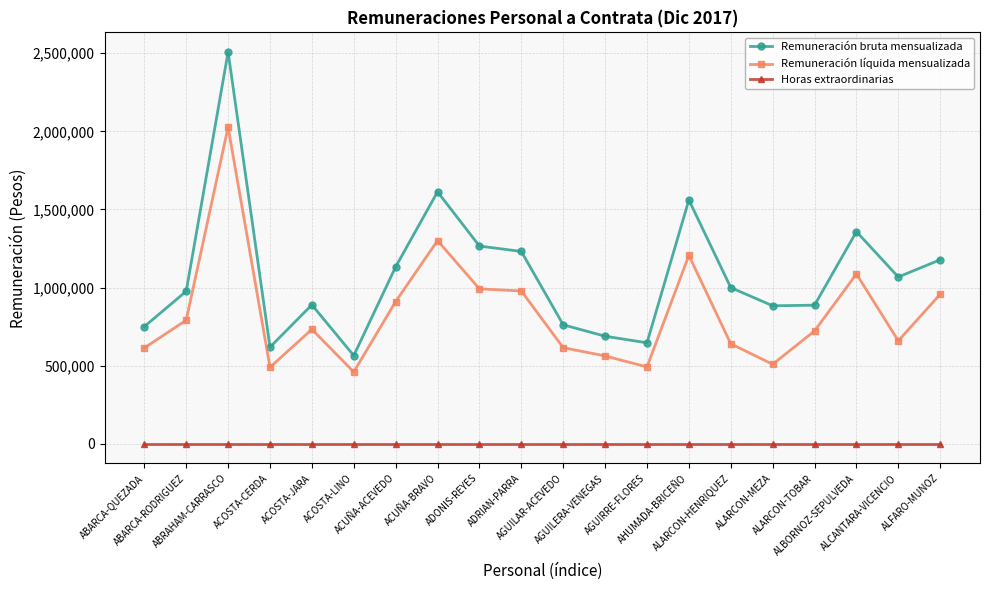

True or false: Remuneración bruta mensualizada has more than 2 points higher than both neighbors.

True